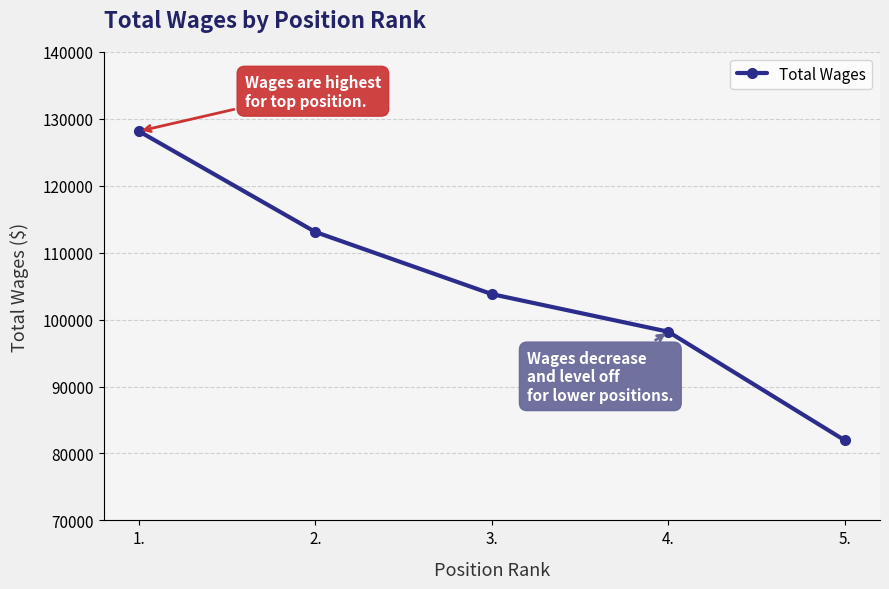

What is the change in value from 1. to 2.?

-15057